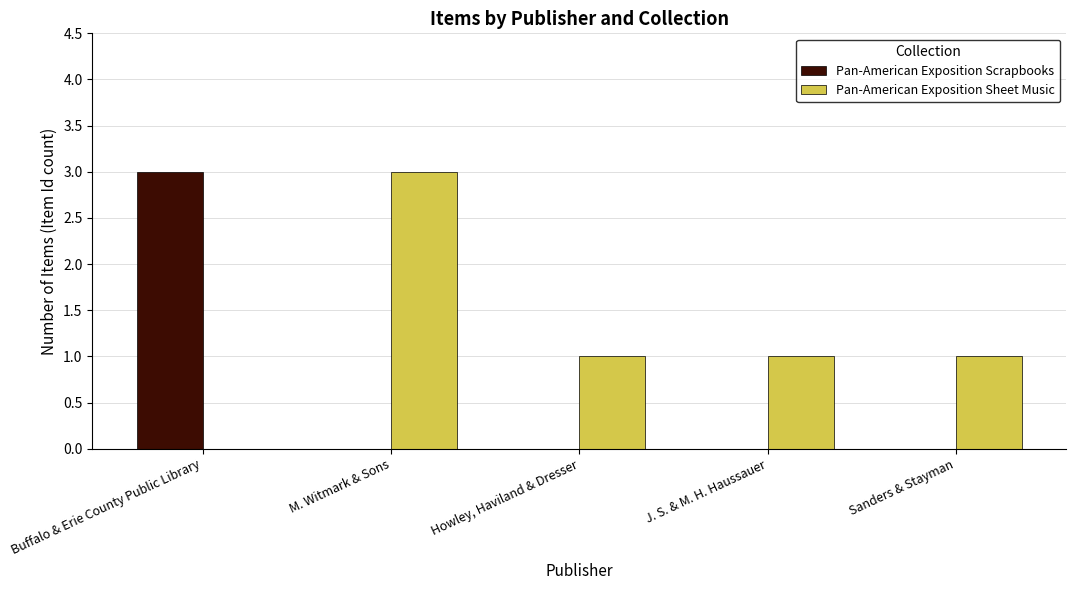

Which series changed the most between Buffalo & Erie County Public Library and Howley, Haviland & Dresser?

Pan-American Exposition Scrapbooks